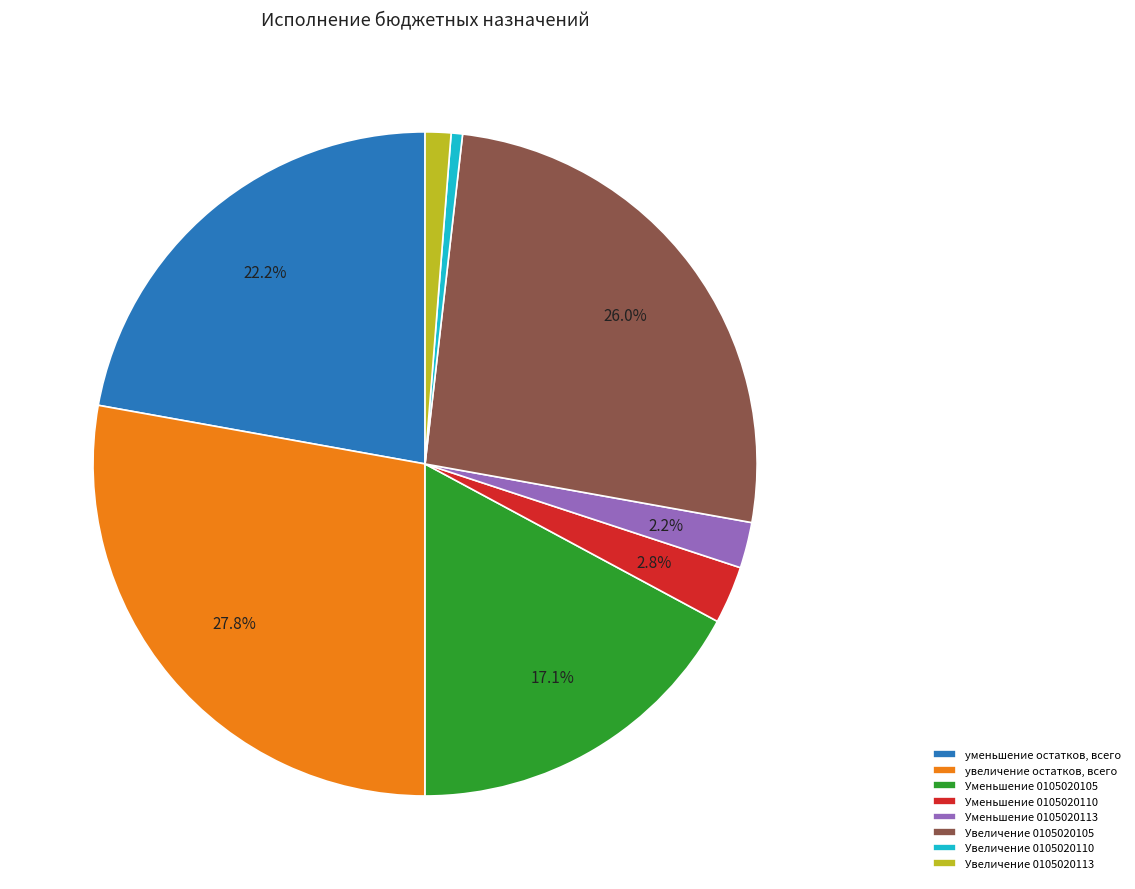

What is the total percentage of Увеличение 0105020105 and увеличение остатков, всего?

53.8%